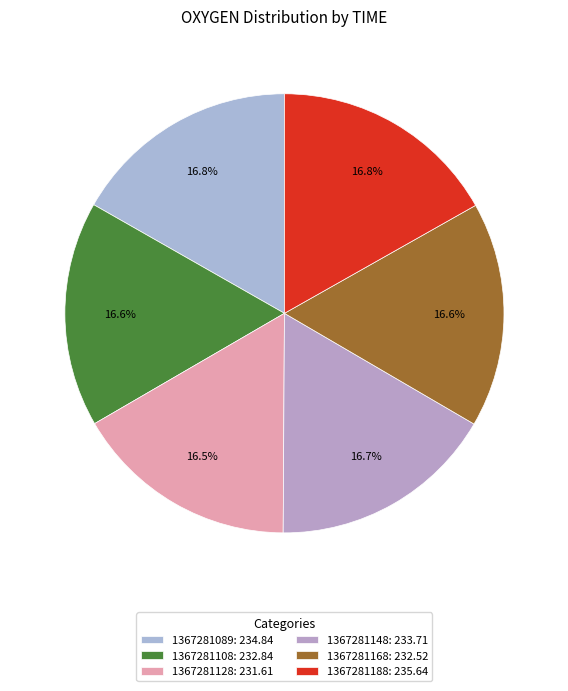

What percentage is the 1367281188 slice, to the nearest percent?

17%